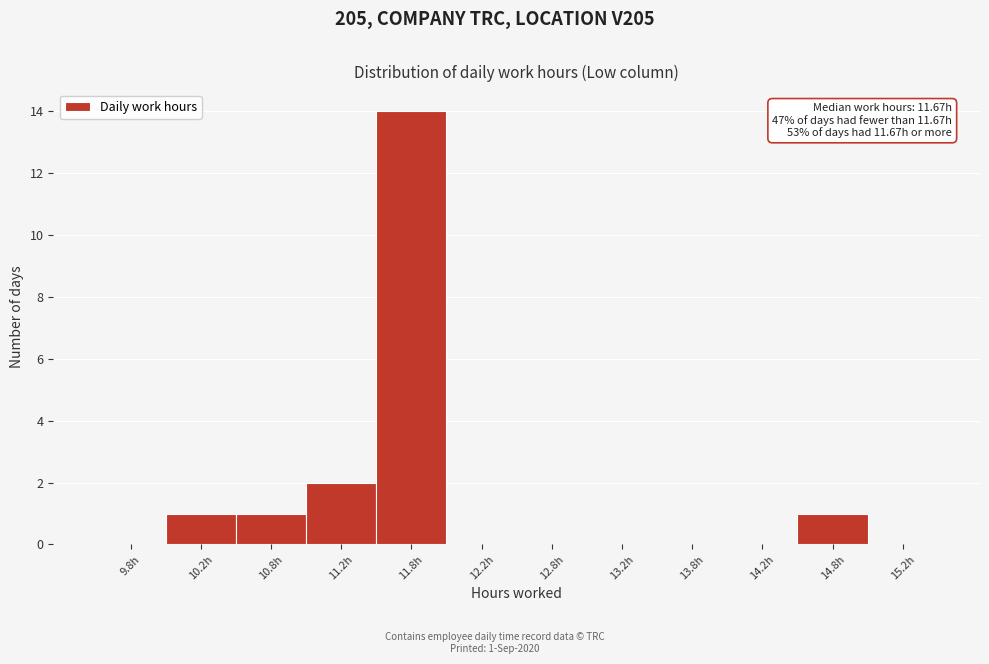

Over which range of the x-axis is the bar tallest?

11.5 to 12.0